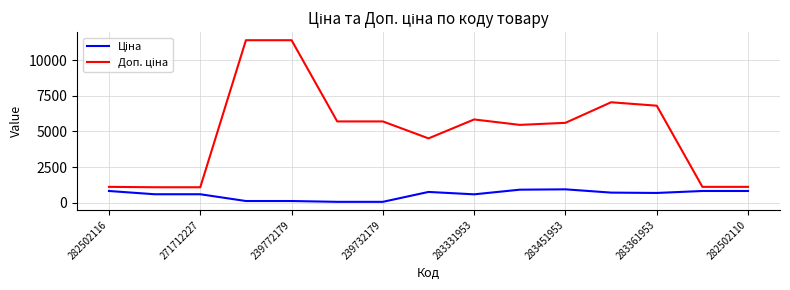

What is the maximum value shown in the chart?

11410.0